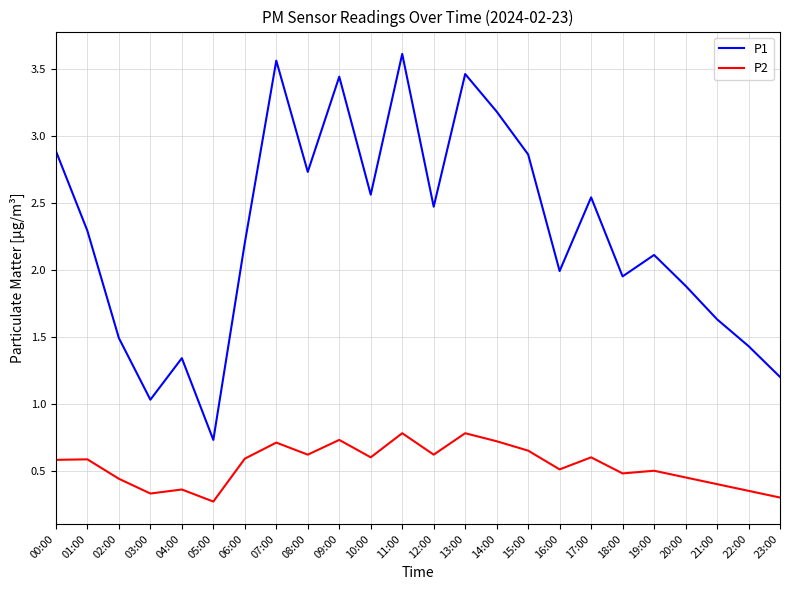

The P2 series shows 0.5 at 03:00. True or false?

False